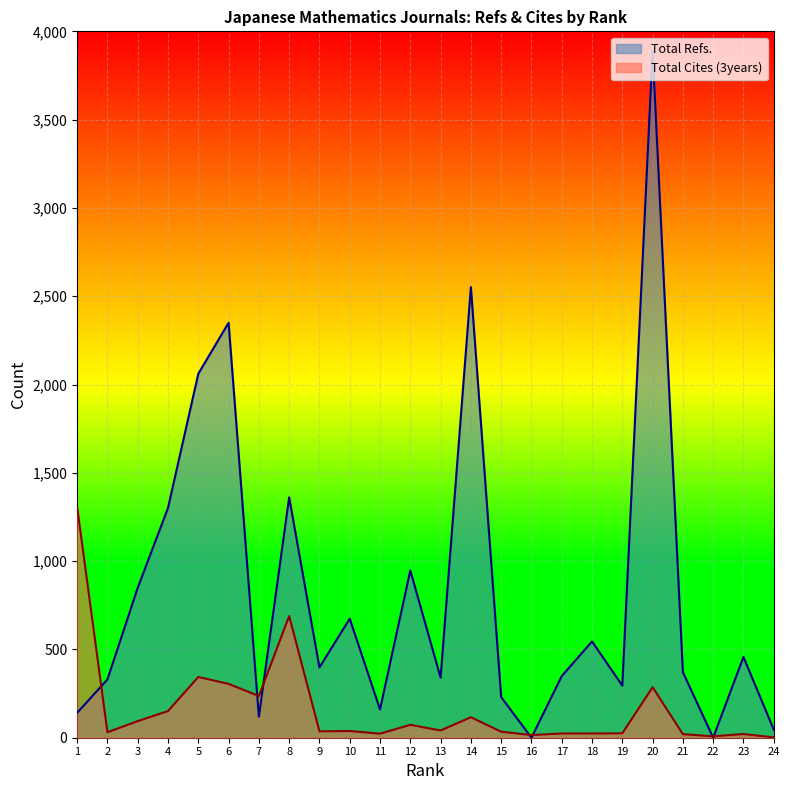

At which label does Total Refs. reach its peak?

20